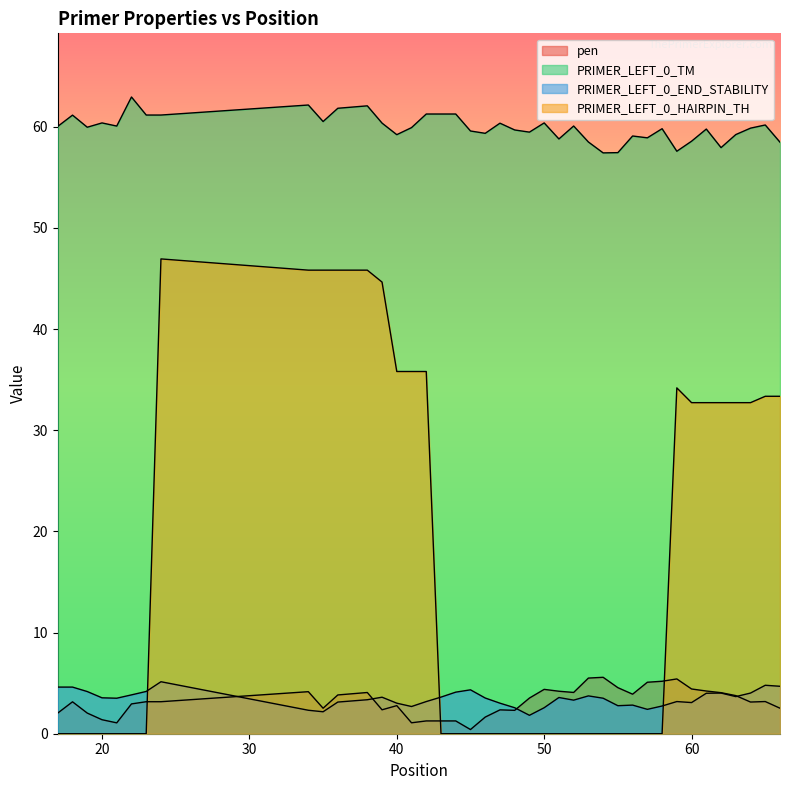

Rank the series at 23 from lowest to highest value.

PRIMER_LEFT_0_HAIRPIN_TH, pen, PRIMER_LEFT_0_END_STABILITY, PRIMER_LEFT_0_TM